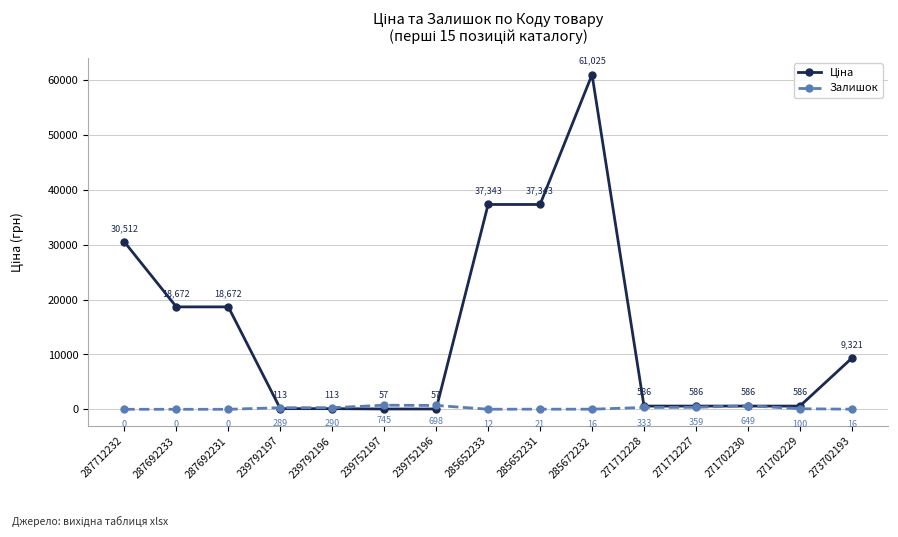

What is the label of the 15th point from the left?

273702193